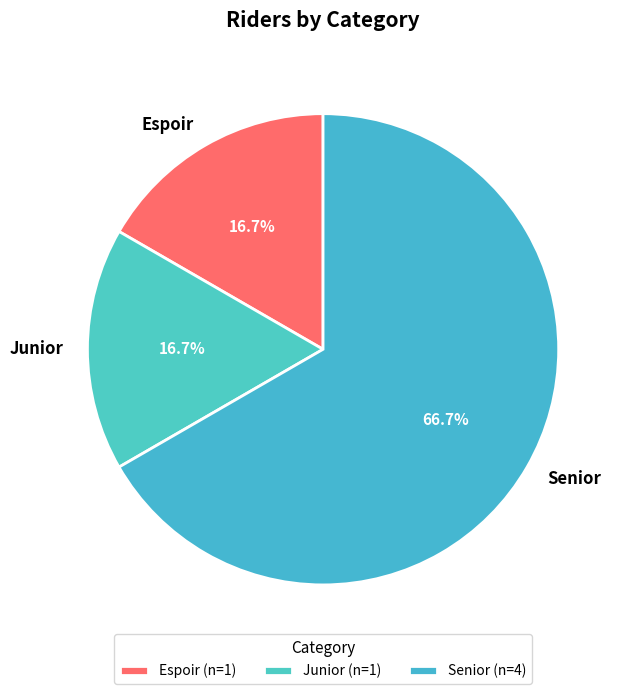

Is it true that Junior is 17% of the pie?

True